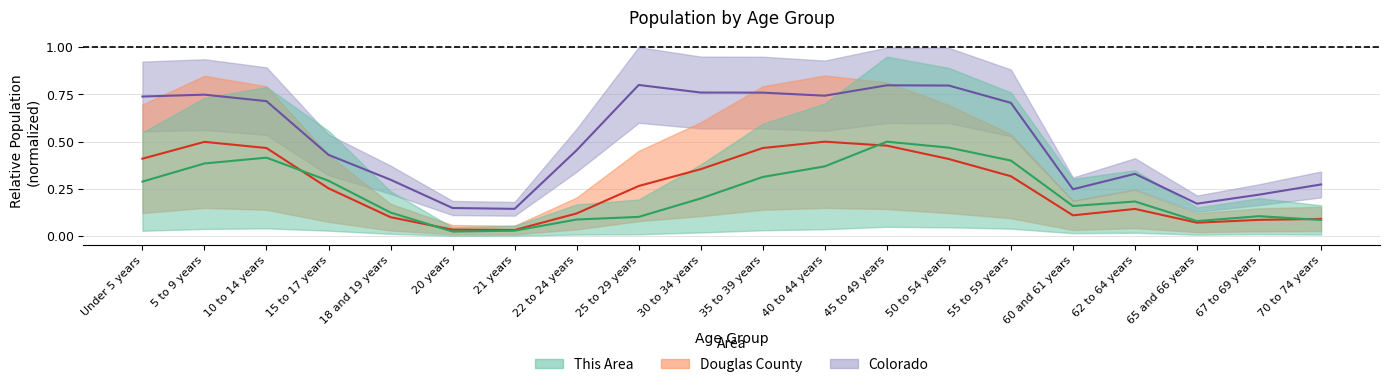

What is the total value across all series at 20 years?

0.2